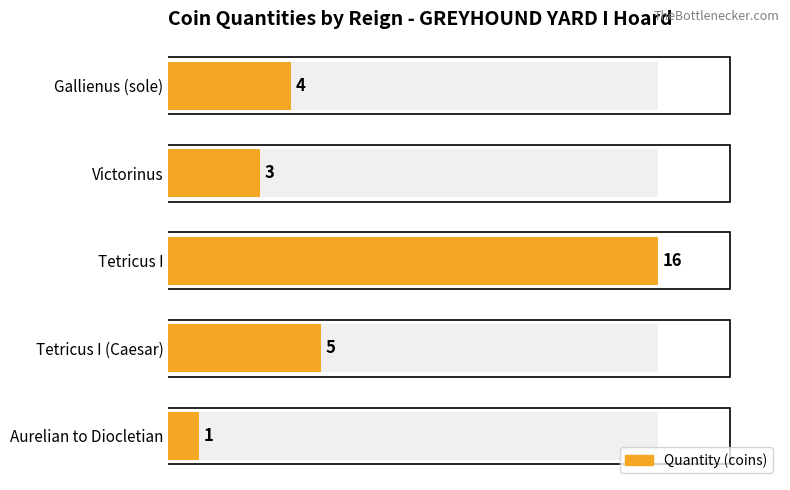

What is the smallest value displayed?

1